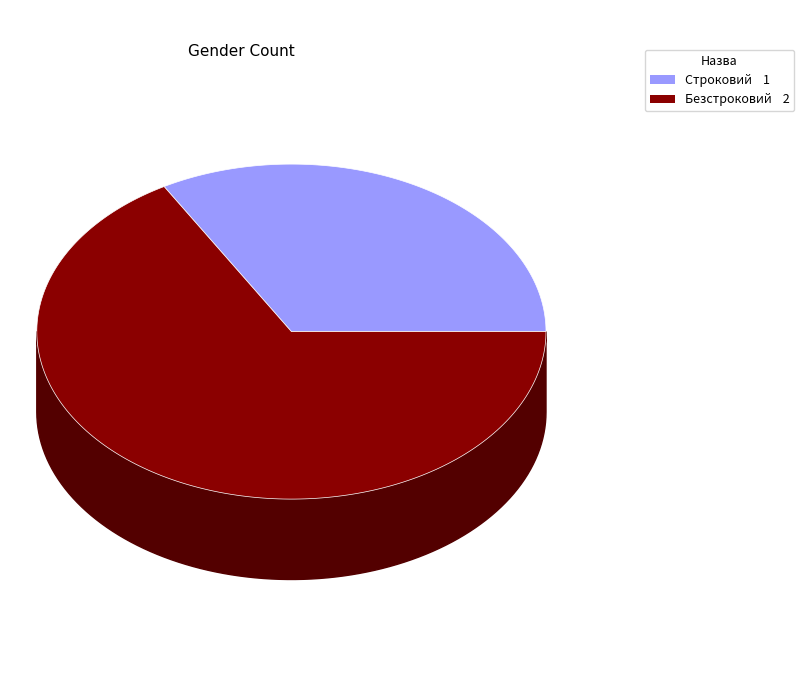

True or false: Строковий accounts for 47% of the total.

False